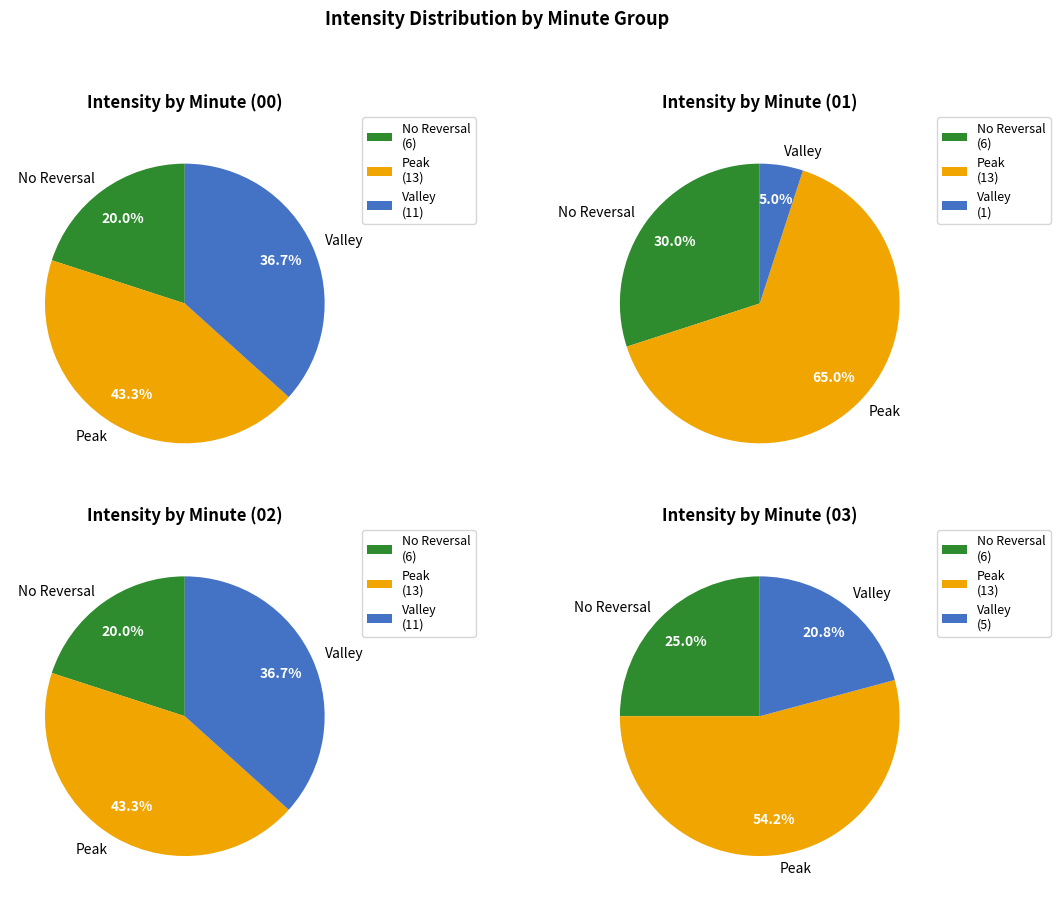

What percentage is NOT represented by minute 0?

11.8%